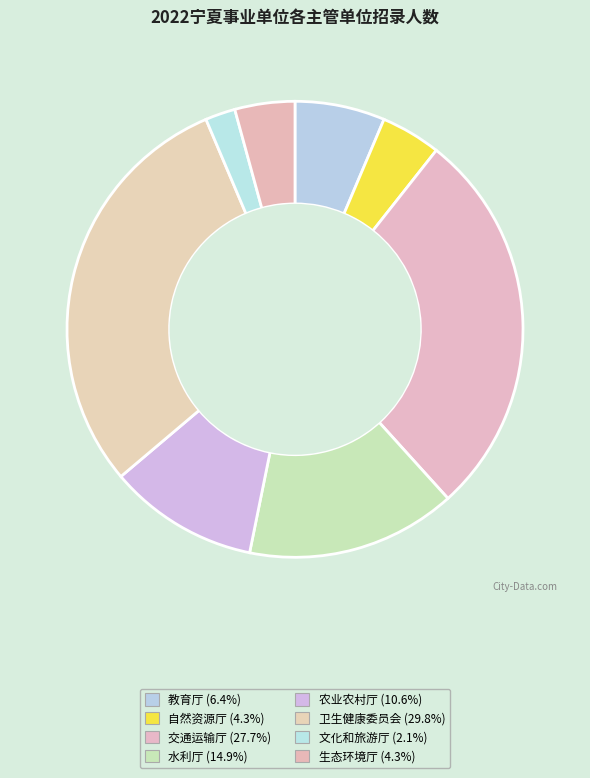

How many segments does this pie chart have?

8